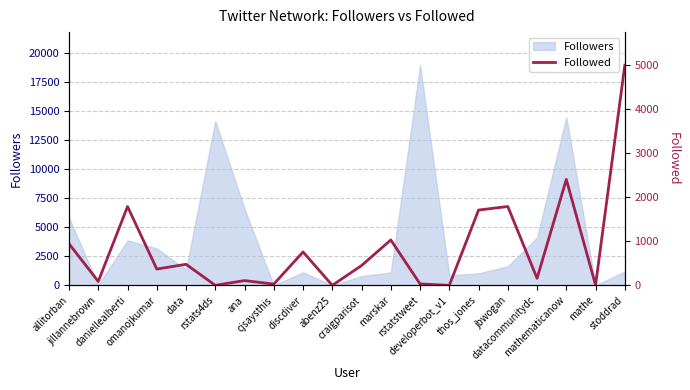

What is the maximum value for Followers?

18927